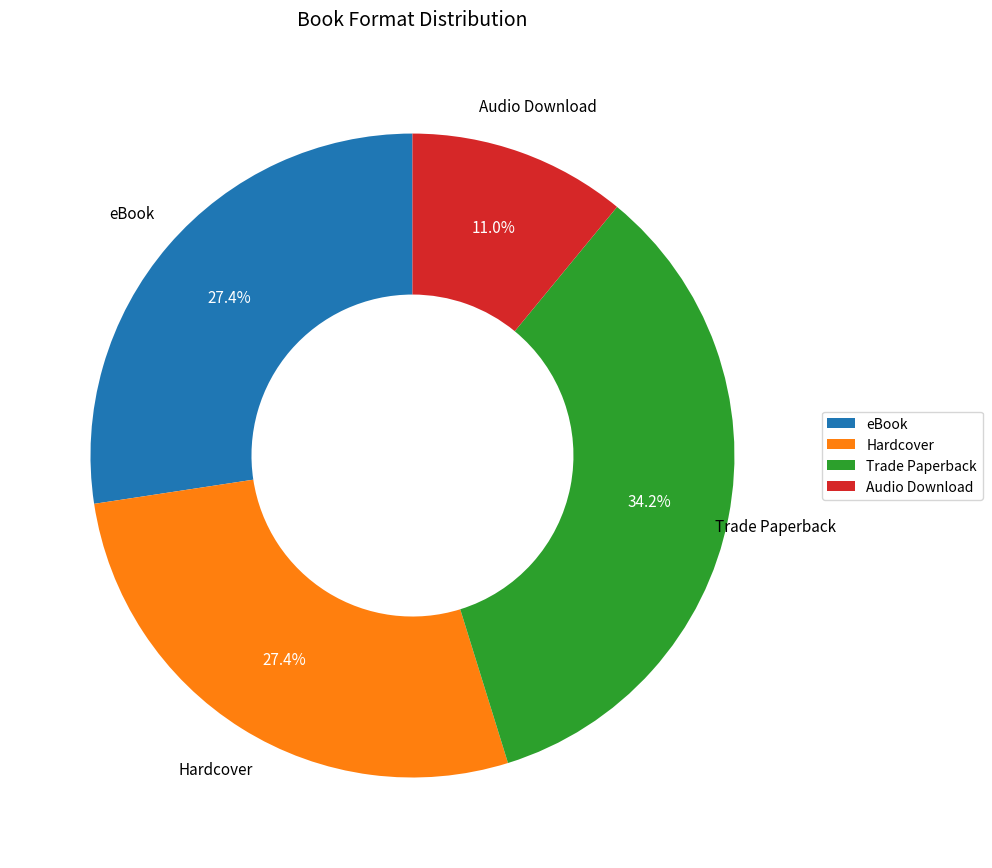

The Audio Download slice represents 11% of the pie. True or false?

True